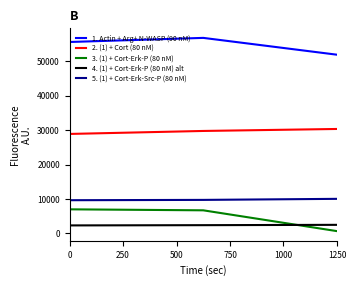

Which series has the largest total across all categories?

1. Actin + Arg+ N-WASP (90 nM)